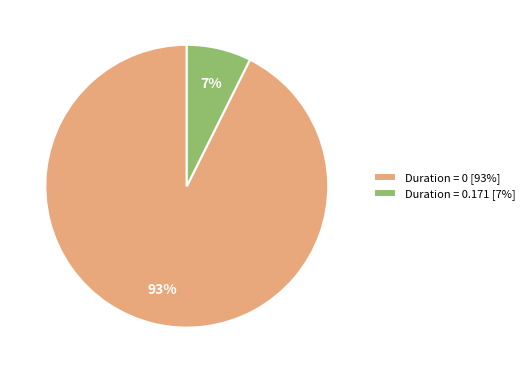

Which has a higher value, Duration = 0.171 [7%] or Duration = 0 [93%]?

Duration = 0 [93%]